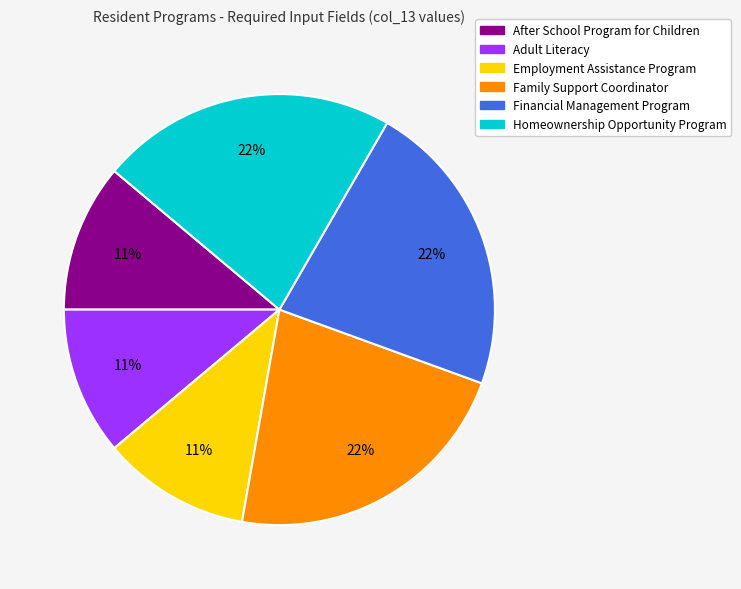

To the nearest percent, what portion does Adult Literacy represent?

11%